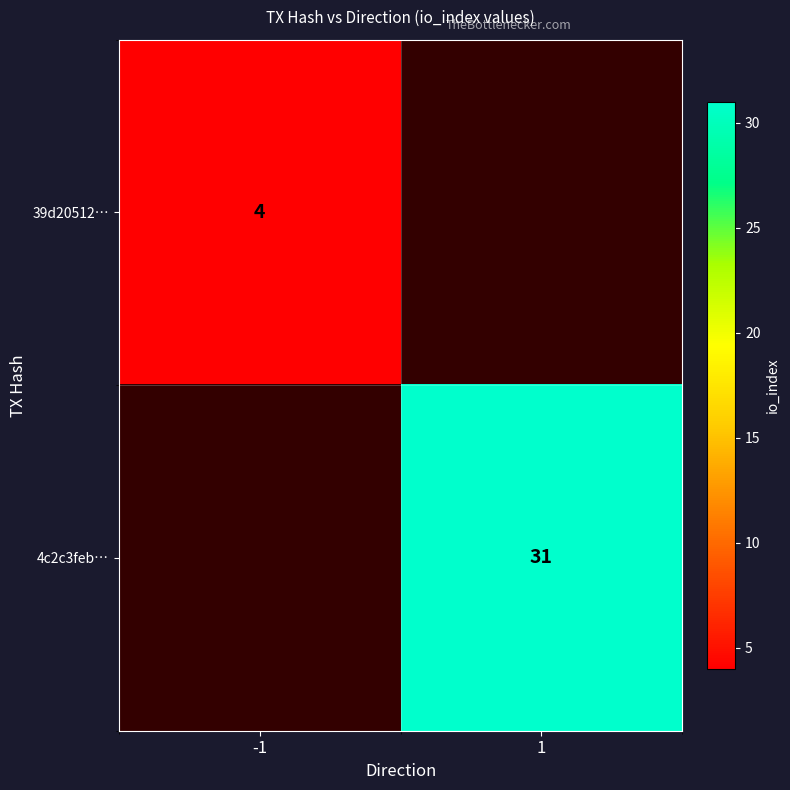

How many categories are shown in the chart?

2